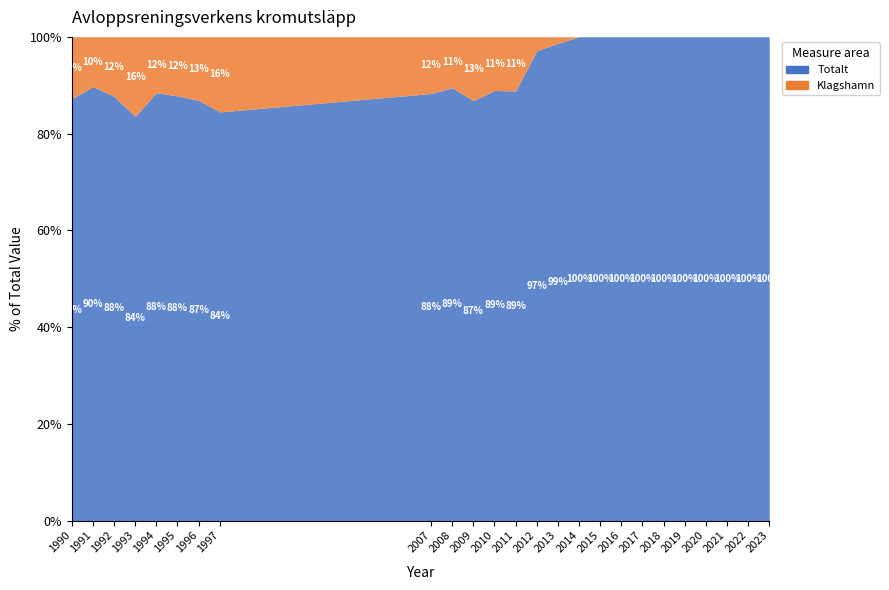

What is the difference between the Totalt values at 2016 and 1990?

31.4